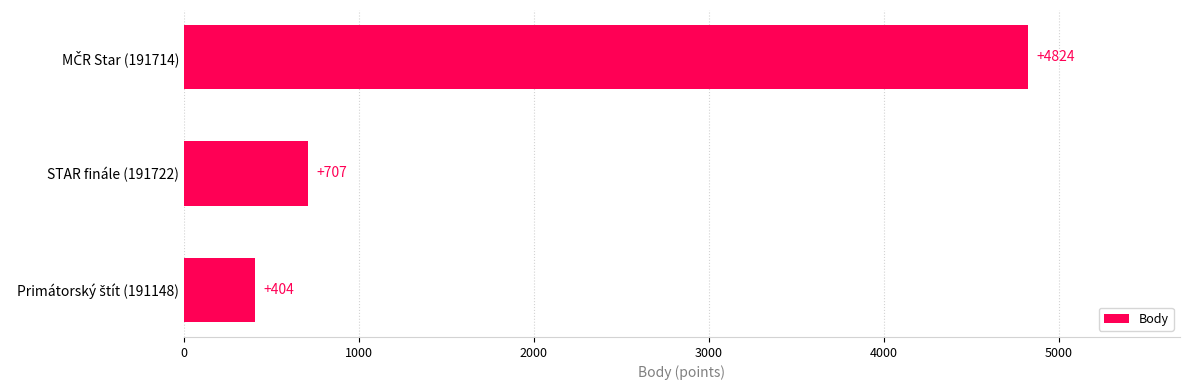

What is the sum of all values?

5935